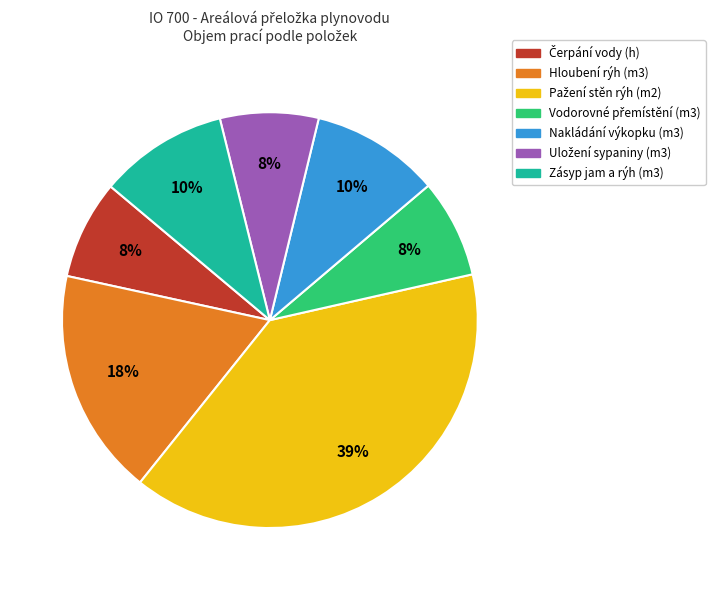

True or false: Zásyp jam a rýh (m3) accounts for 21% of the total.

False